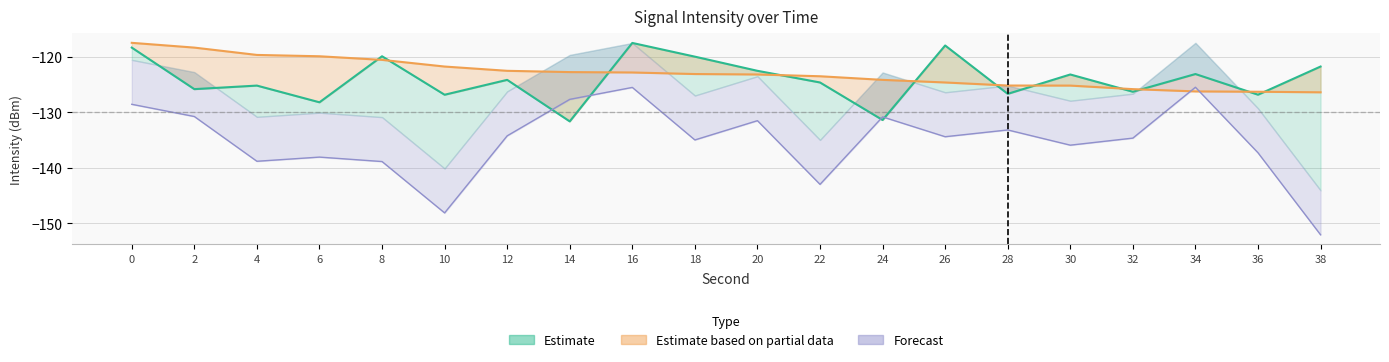

How many values in the Mid Intensity series are below -124?

11